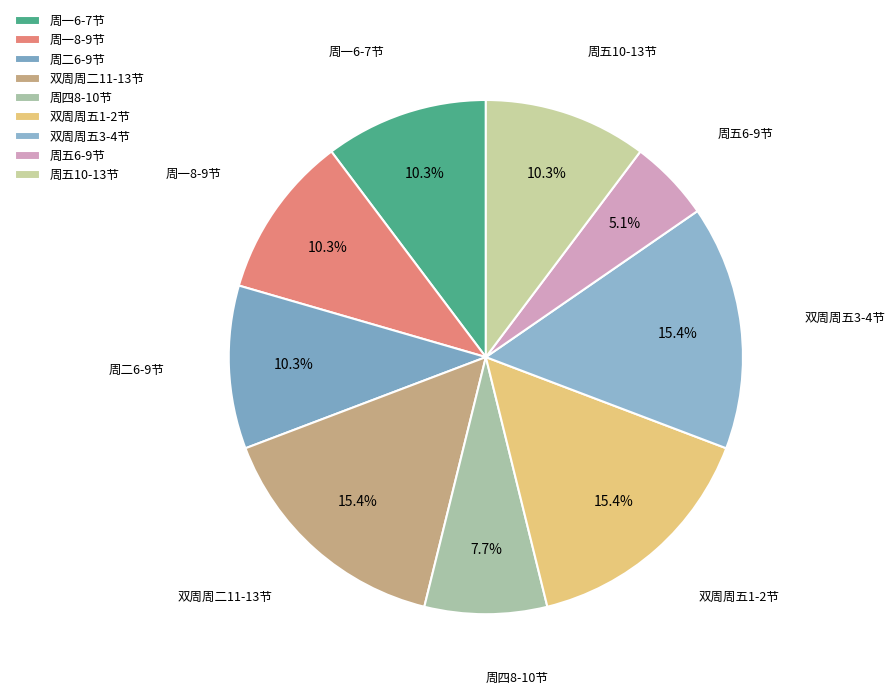

Which category has the smallest portion of the pie?

周五6-9节